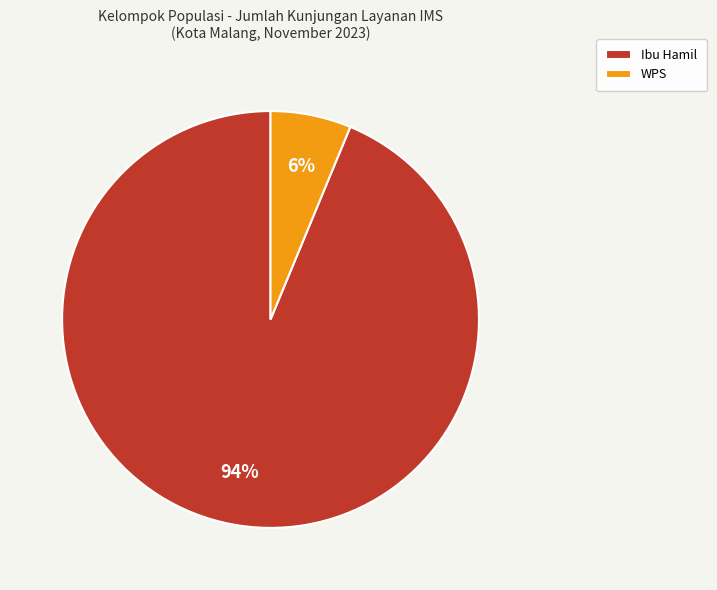

To the nearest percent, what is the average slice percentage?

50%